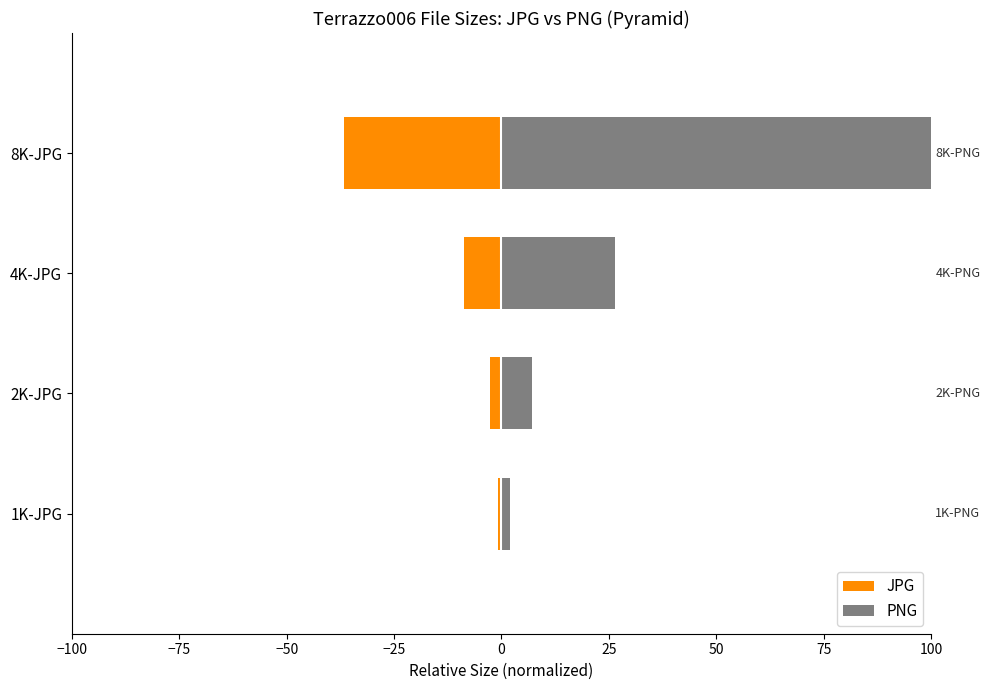

Rank the series at 4K-JPG from highest to lowest value.

PNG, JPG